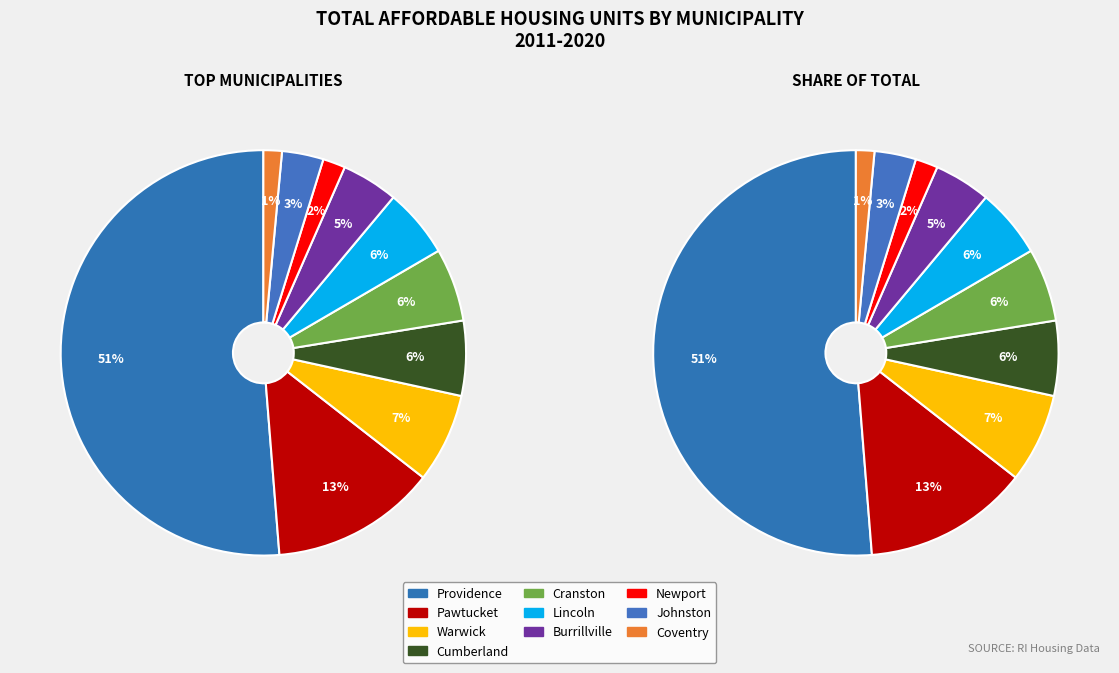

To the nearest percent, what is the average slice percentage?

10%